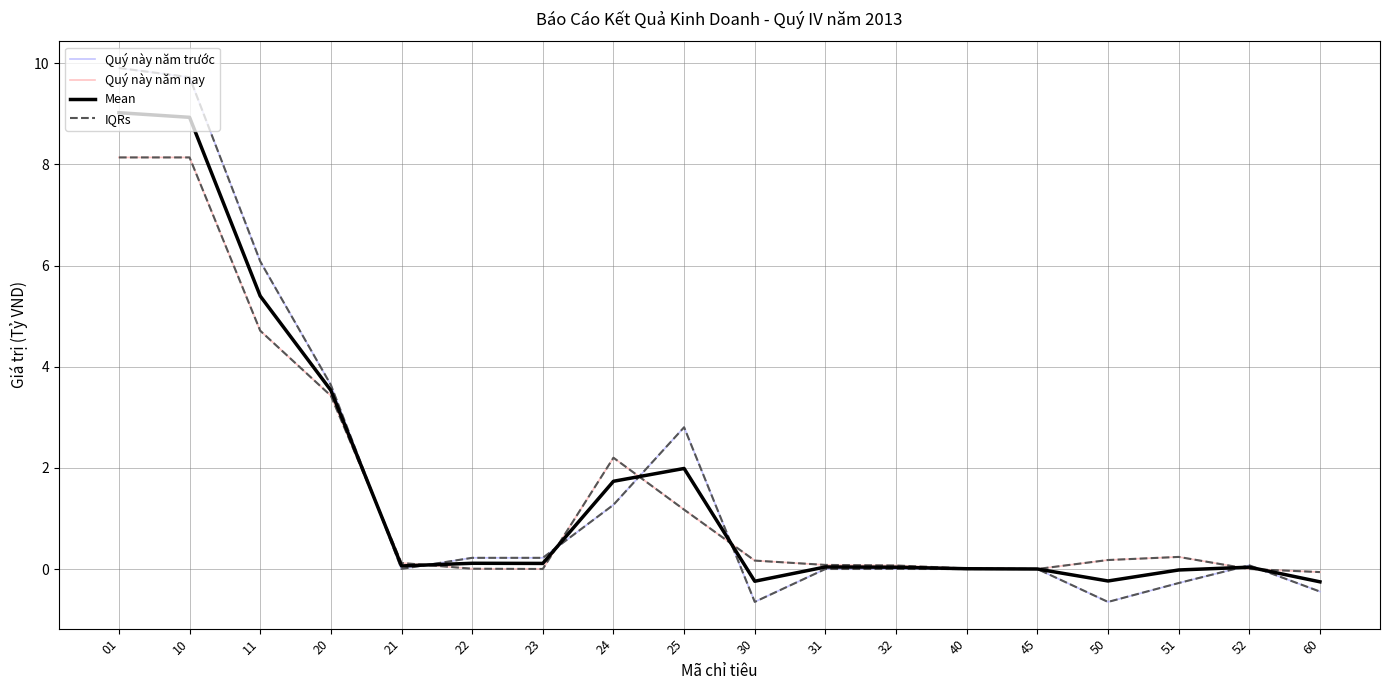

Does the chart display data point markers on the line(s)?

No